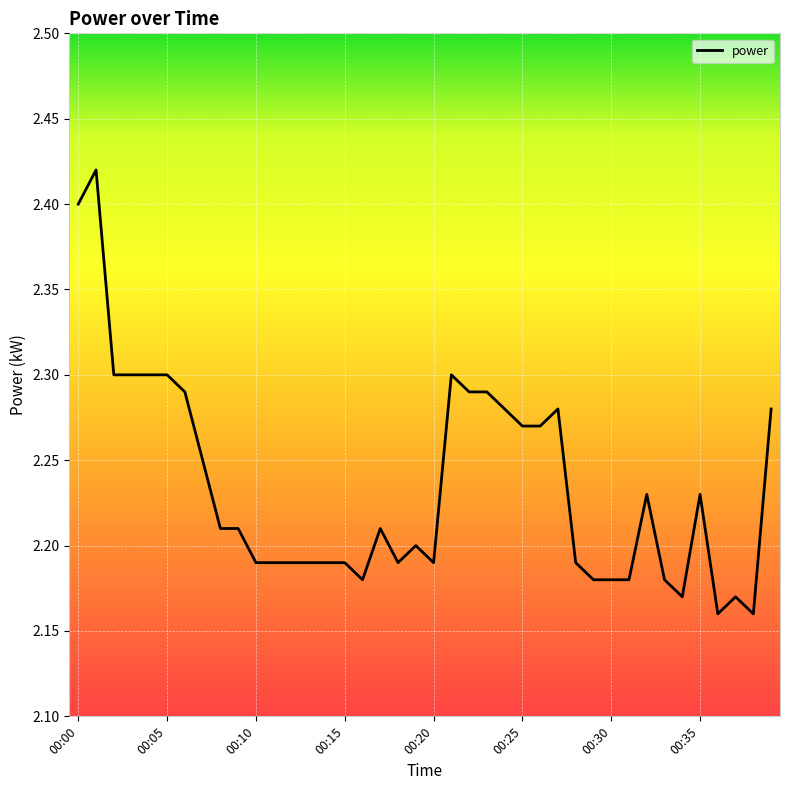

How many values are between 2 and 3?

40